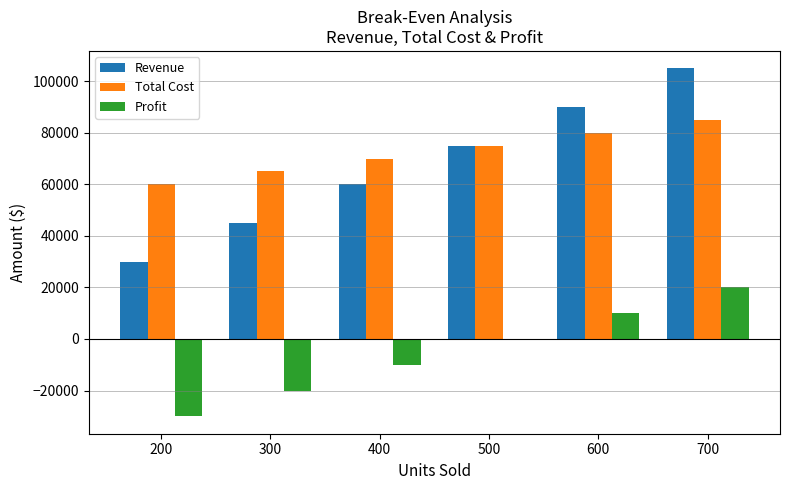

At which category is the sum across all series the highest?

700